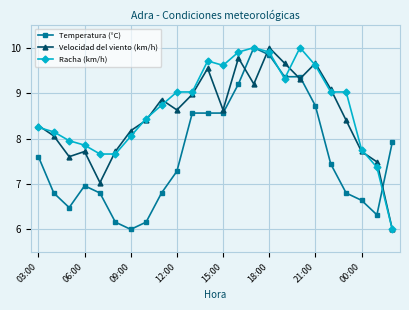

Rank the series by their average value, from lowest to highest.

Temperatura (°C), Velocidad del viento (km/h), Racha (km/h)